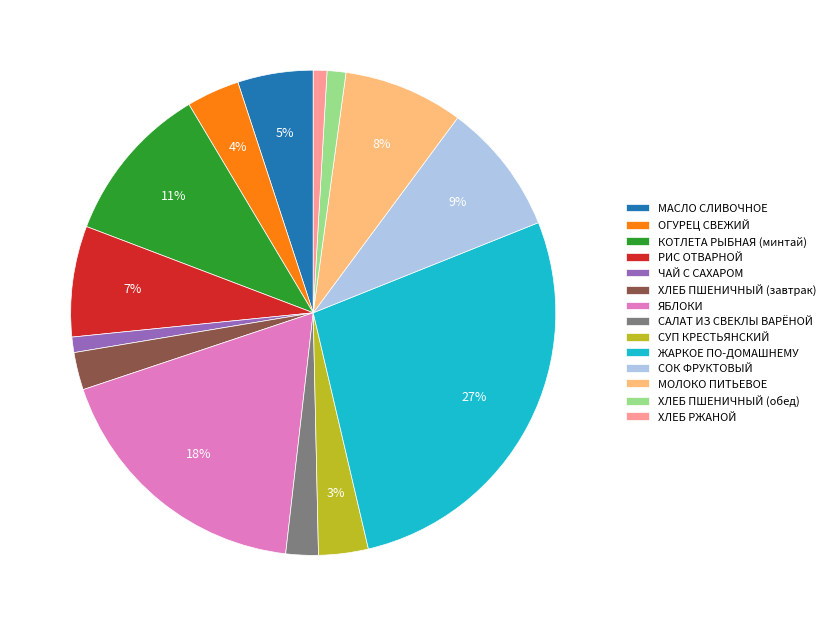

Which slice is the largest?

ЖАРКОЕ ПО-ДОМАШНЕМУ